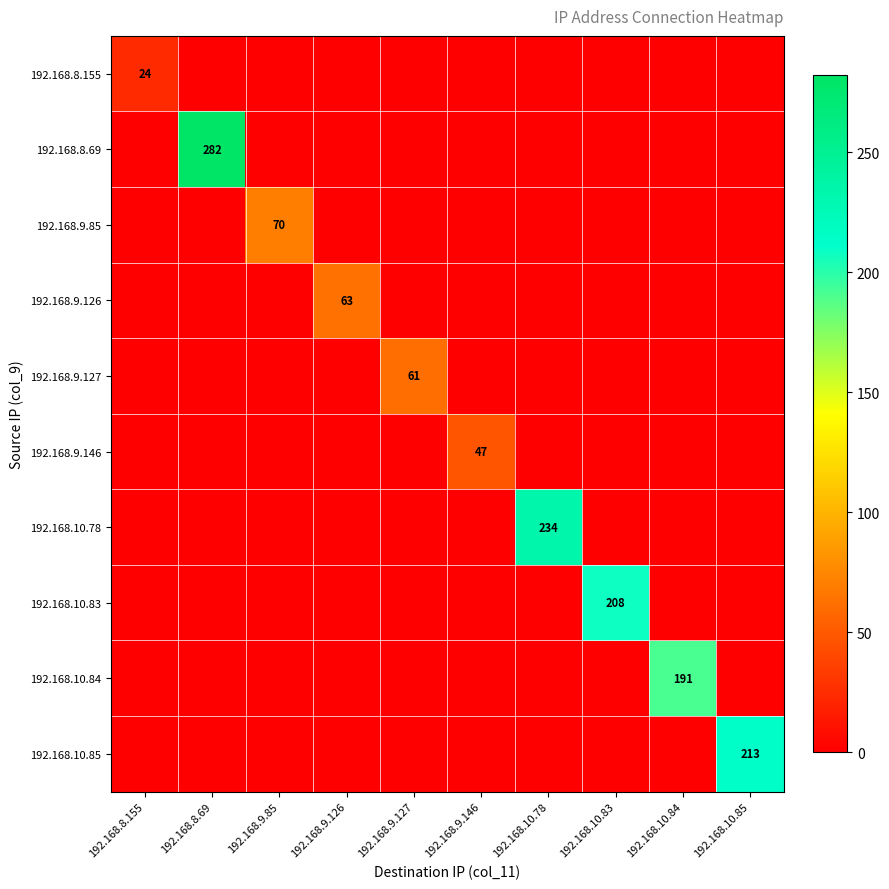

Count the number of data series in this chart.

10